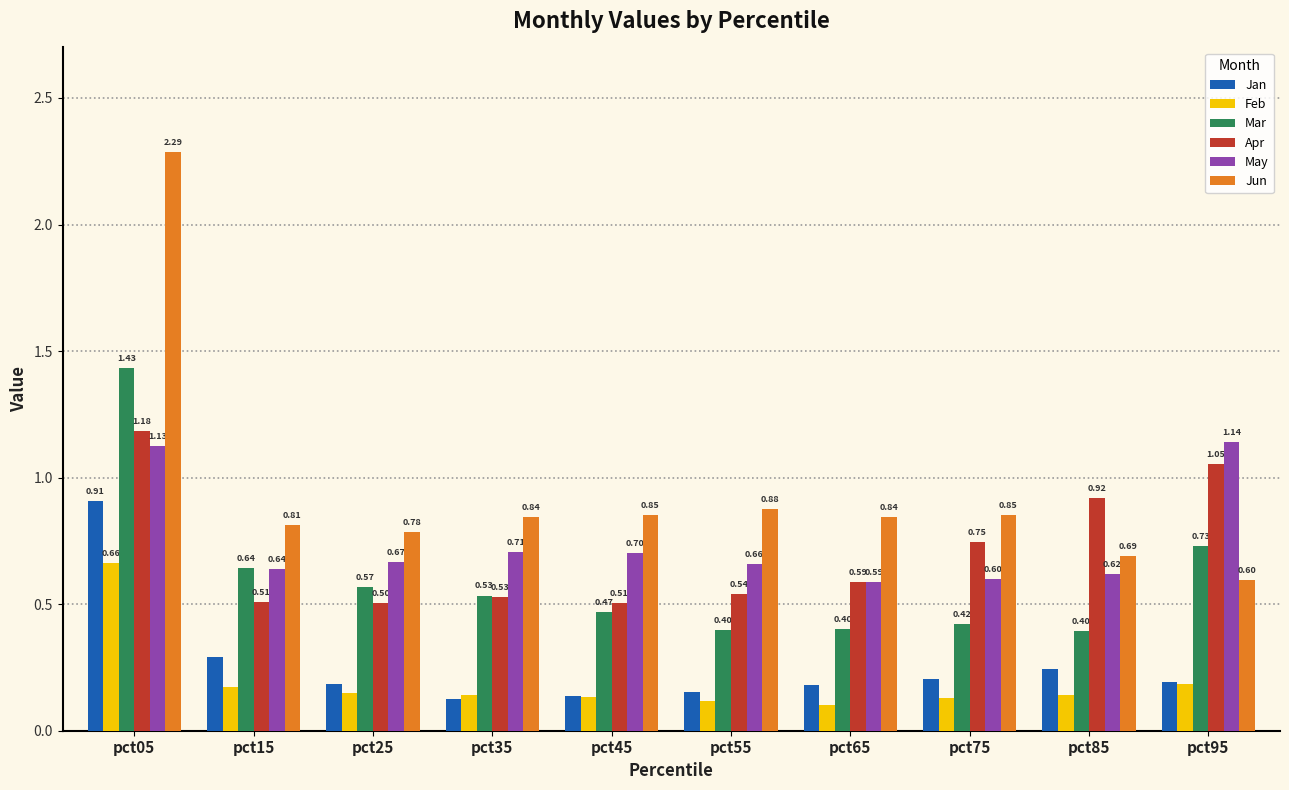

Which series has the largest range (max minus min)?

Jun